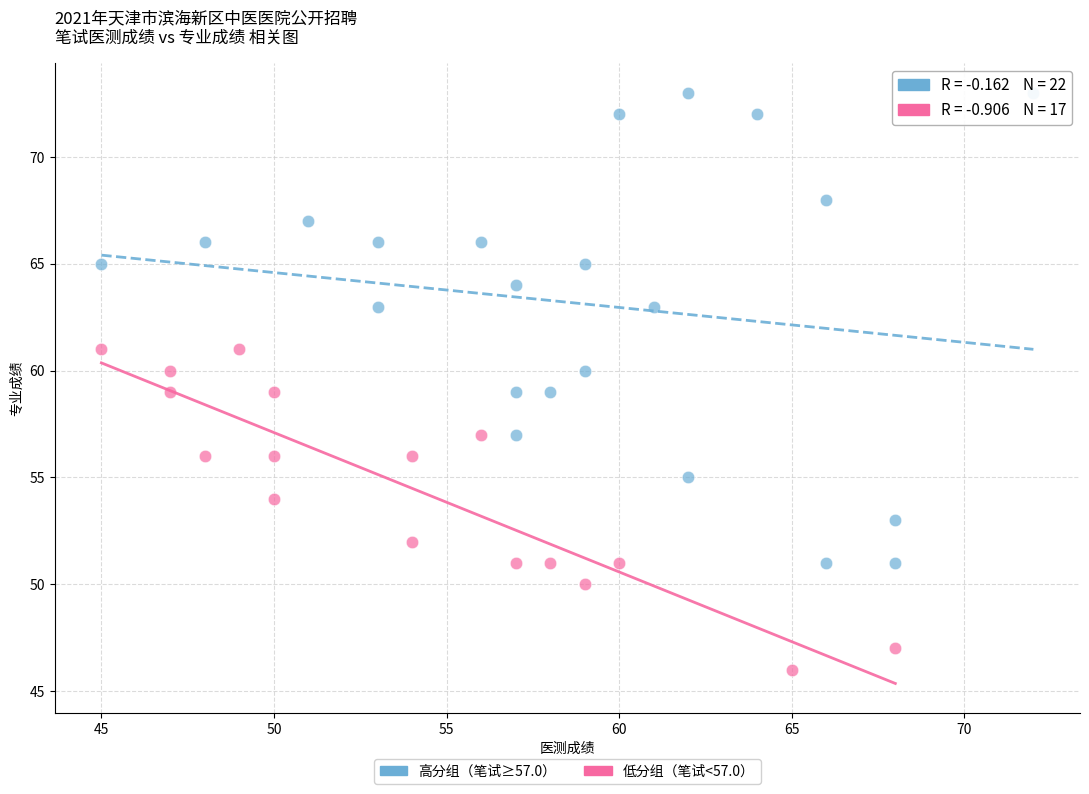

What are all the series names shown in the legend?

高分组（笔试≥57.0）, 低分组（笔试<57.0）